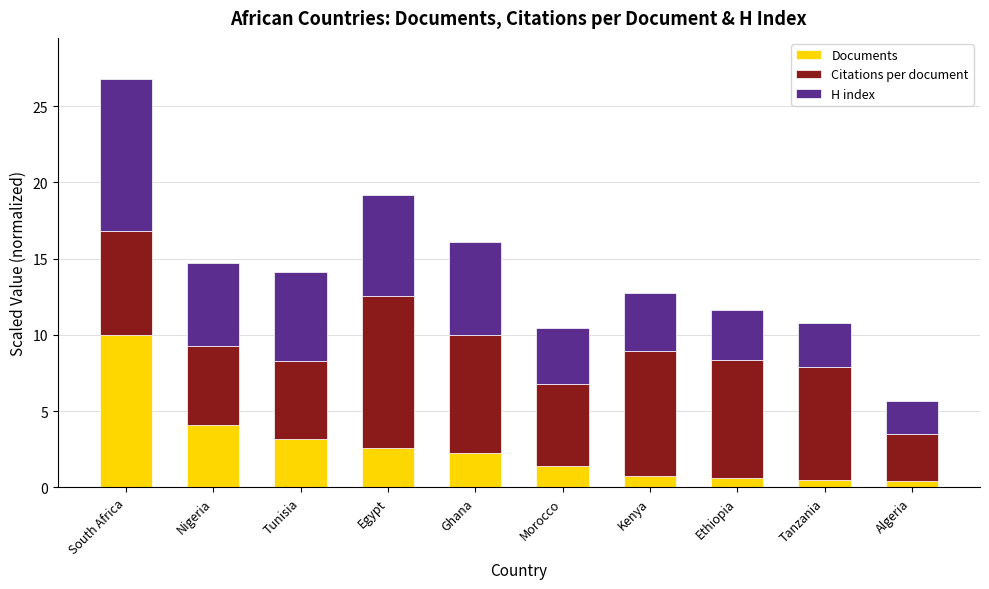

At which category is the sum across all series the highest?

South Africa